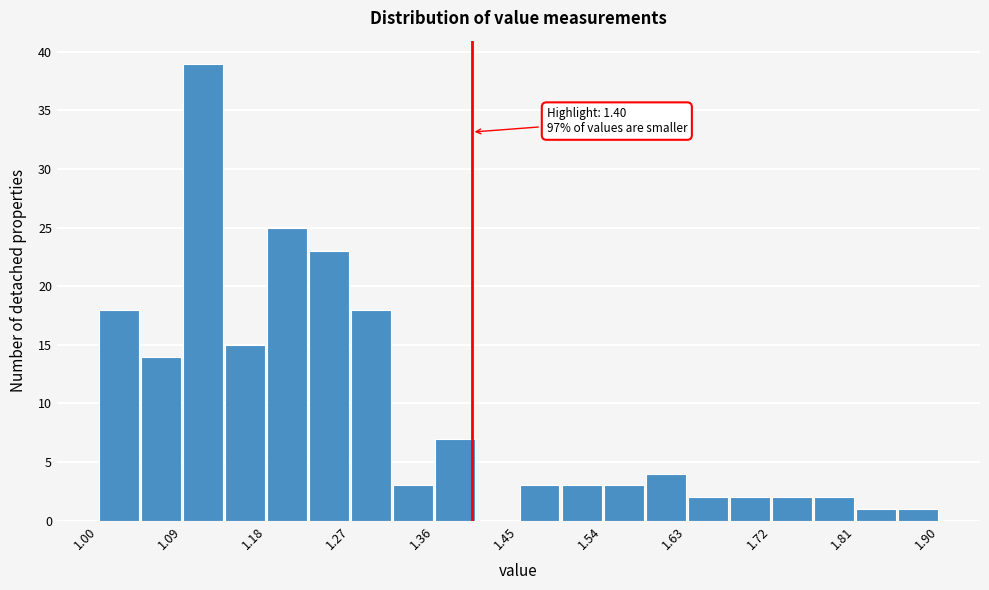

Which range on the x-axis has the tallest bar?

1.090 to 1.135